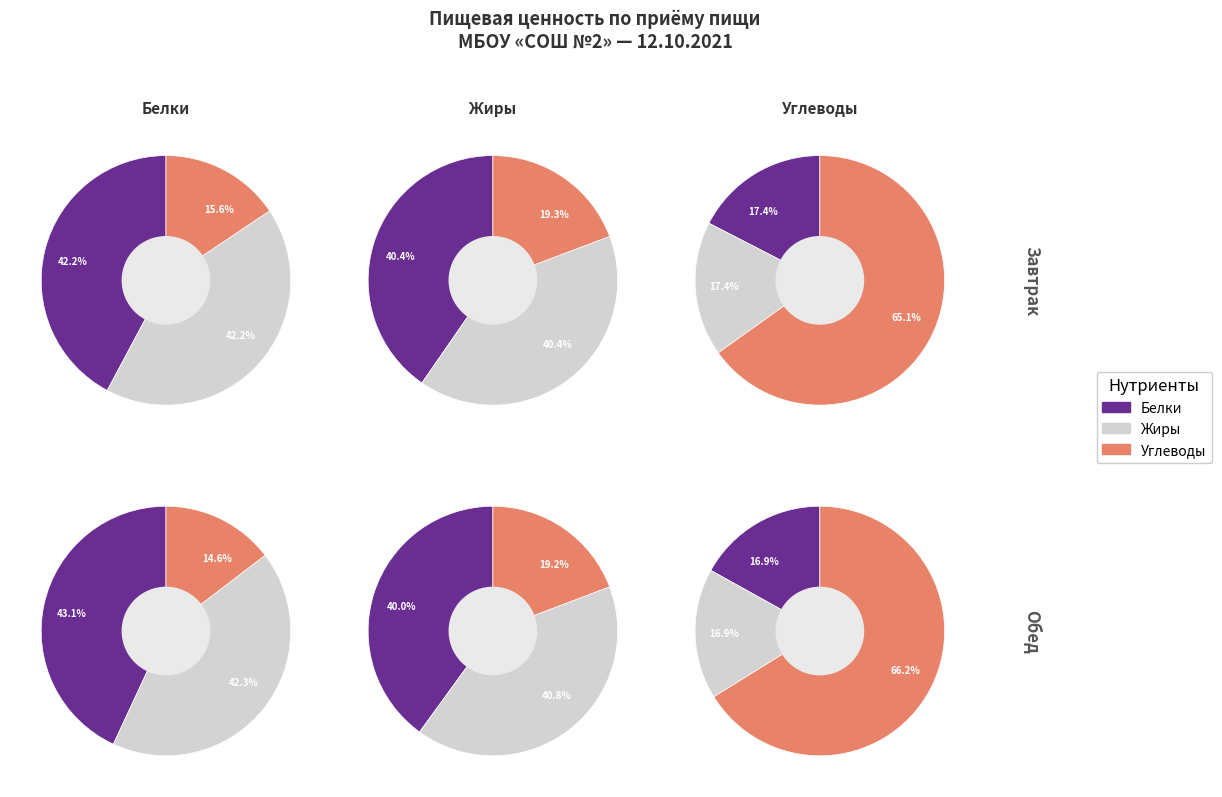

Is it true that Борщ со сметаной is 15% of the pie?

False